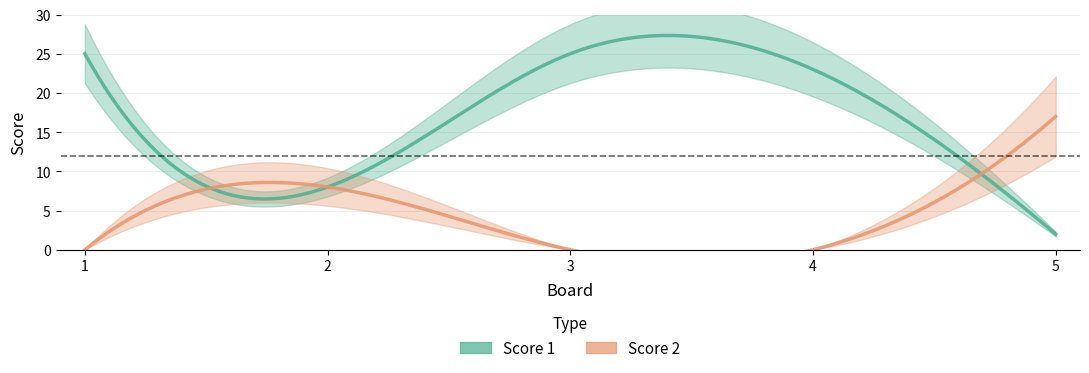

At which label does Score 1 reach its peak?

1